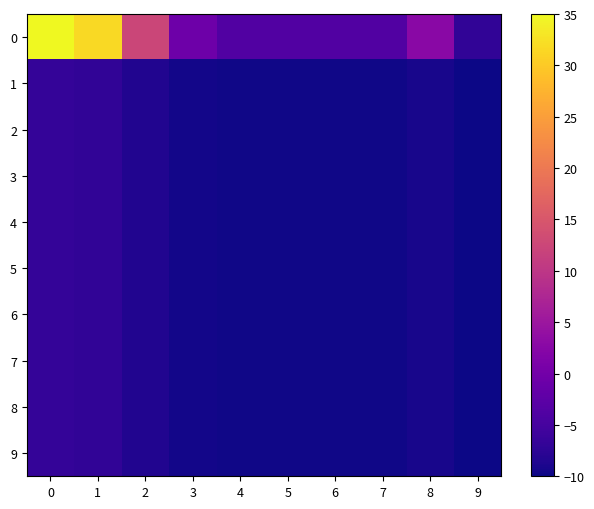

Reading left to right, extract all data points from this chart.

0: 0=35.0	1=31.8	2=12.4	3=-0.6	4=-3.8	5=-3.8	6=-3.8	7=-3.8	8=2.7	9=-7.0
1: 0=-6.8	1=-7.0	2=-8.5	3=-9.5	4=-9.8	5=-9.8	6=-9.8	7=-9.8	8=-9.3	9=-10.0
2: 0=-6.8	1=-7.0	2=-8.5	3=-9.5	4=-9.8	5=-9.8	6=-9.8	7=-9.8	8=-9.3	9=-10.0
3: 0=-6.8	1=-7.0	2=-8.5	3=-9.5	4=-9.8	5=-9.8	6=-9.8	7=-9.8	8=-9.3	9=-10.0
4: 0=-6.8	1=-7.0	2=-8.5	3=-9.5	4=-9.8	5=-9.8	6=-9.8	7=-9.8	8=-9.3	9=-10.0
5: 0=-6.8	1=-7.0	2=-8.5	3=-9.5	4=-9.8	5=-9.8	6=-9.8	7=-9.8	8=-9.3	9=-10.0
6: 0=-6.8	1=-7.0	2=-8.5	3=-9.5	4=-9.8	5=-9.8	6=-9.8	7=-9.8	8=-9.3	9=-10.0
7: 0=-6.8	1=-7.0	2=-8.5	3=-9.5	4=-9.8	5=-9.8	6=-9.8	7=-9.8	8=-9.3	9=-10.0
8: 0=-6.8	1=-7.0	2=-8.5	3=-9.5	4=-9.8	5=-9.8	6=-9.8	7=-9.8	8=-9.3	9=-10.0
9: 0=-6.8	1=-7.0	2=-8.5	3=-9.5	4=-9.8	5=-9.8	6=-9.8	7=-9.8	8=-9.3	9=-10.0